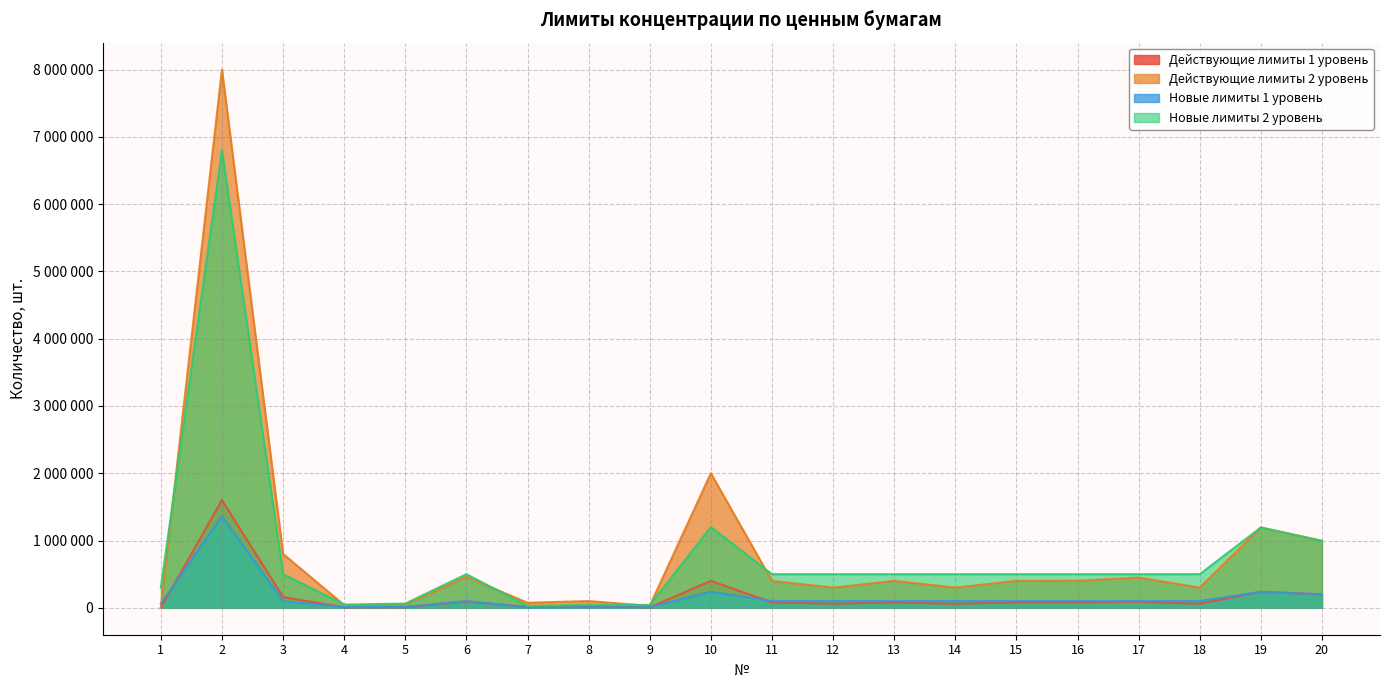

What are all the series names shown in the legend?

Действующие лимиты 1 уровень, Действующие лимиты 2 уровень, Новые лимиты 1 уровень, Новые лимиты 2 уровень